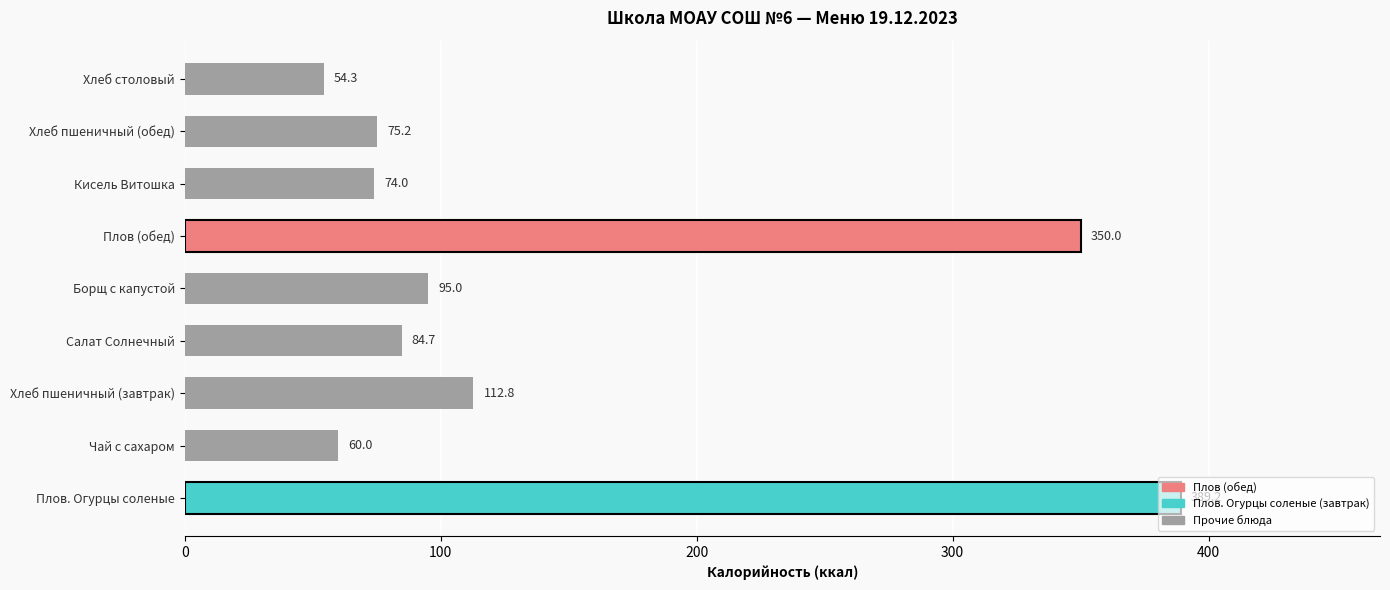

What is the difference between the maximum and minimum values?

334.9